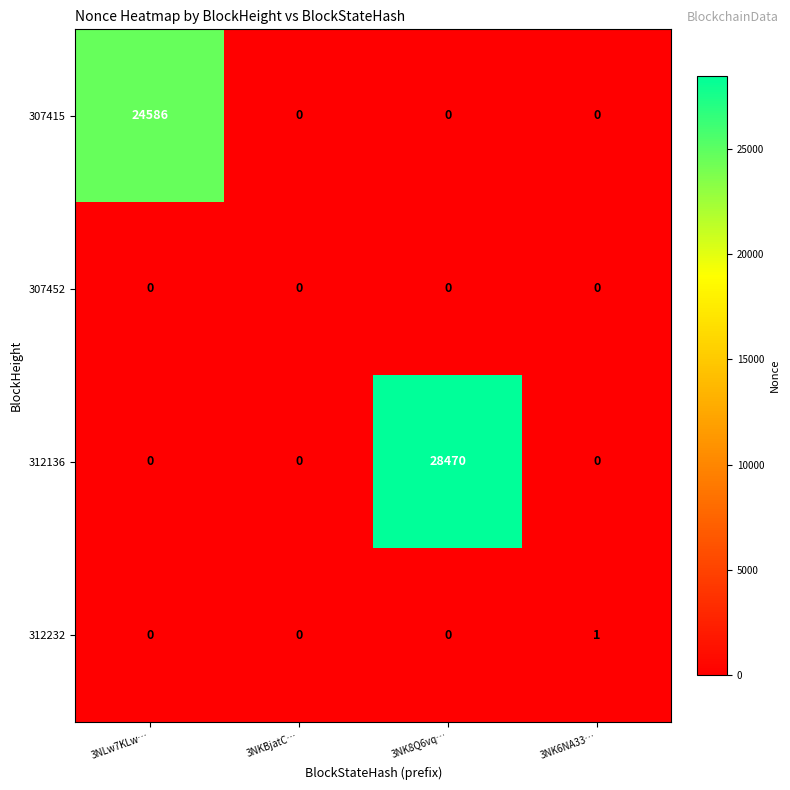

List the series in order of their peak value, lowest first.

307452, 312232, 307415, 312136